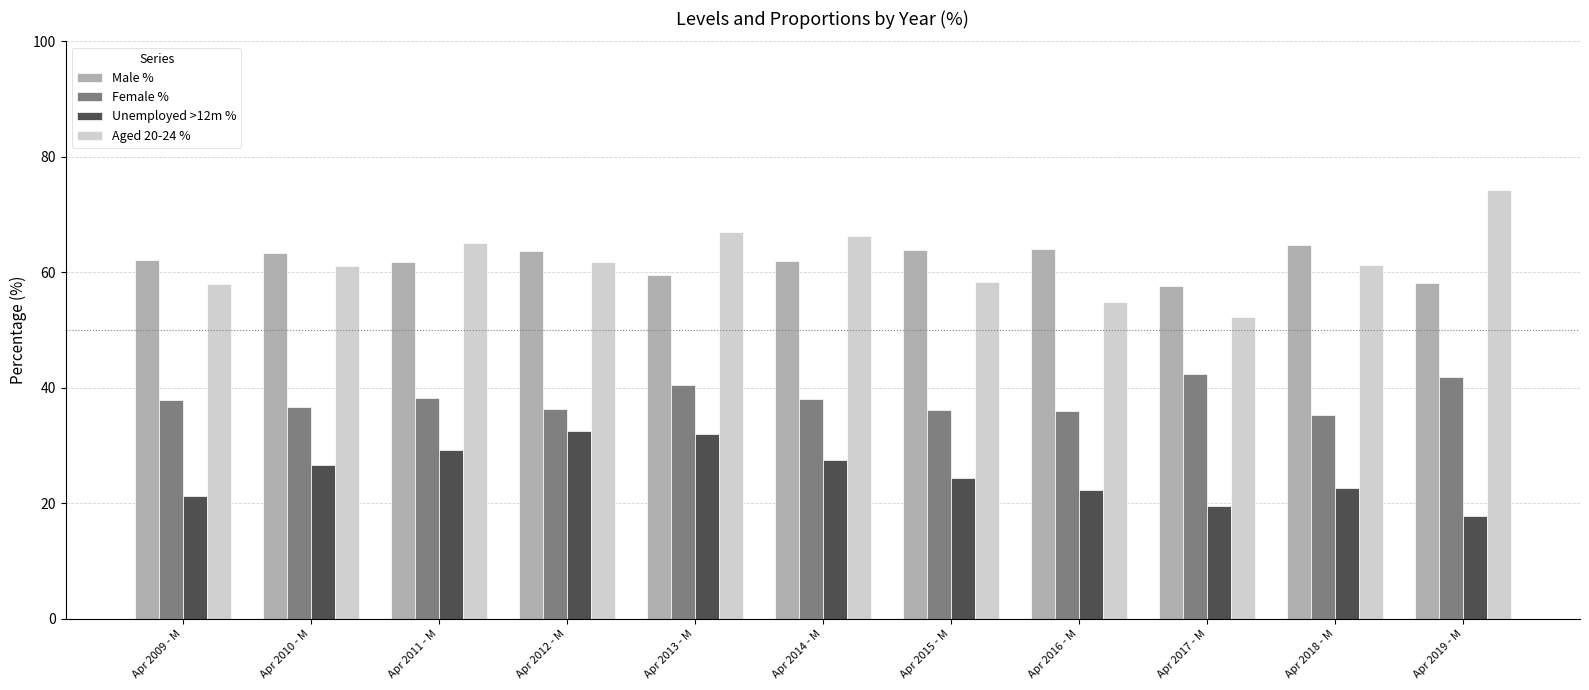

What value does the Male % series have at Apr 2011 - M?

61.8